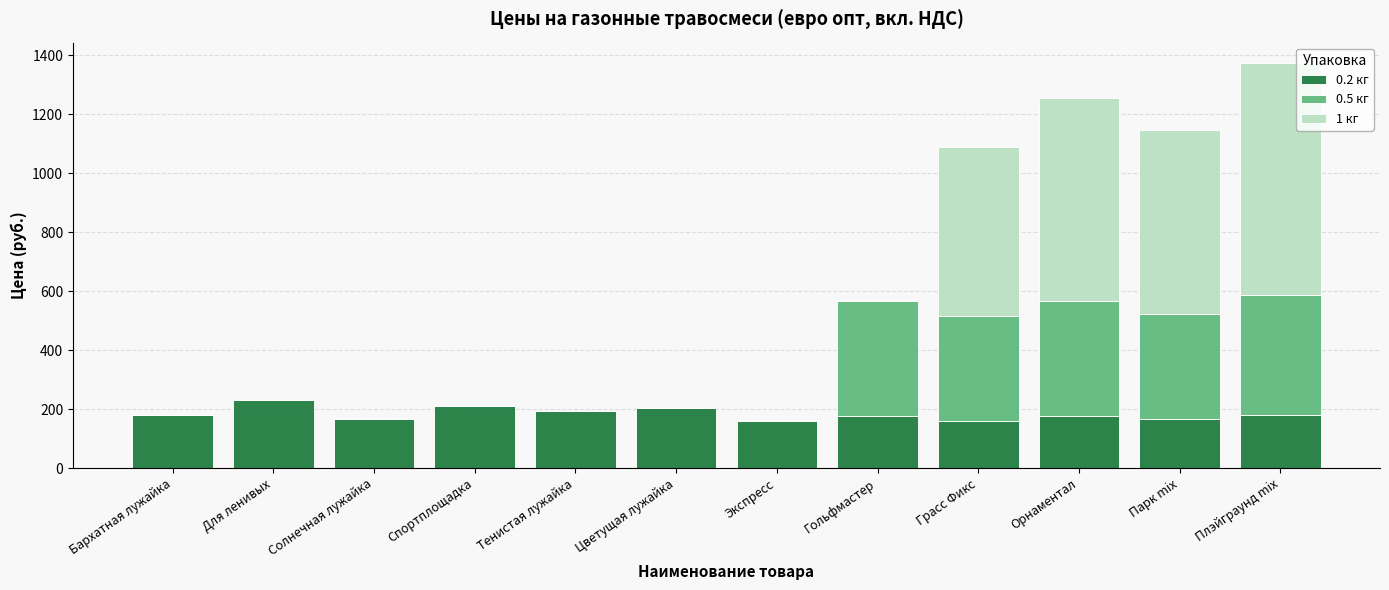

How many categories are shown in the chart?

12